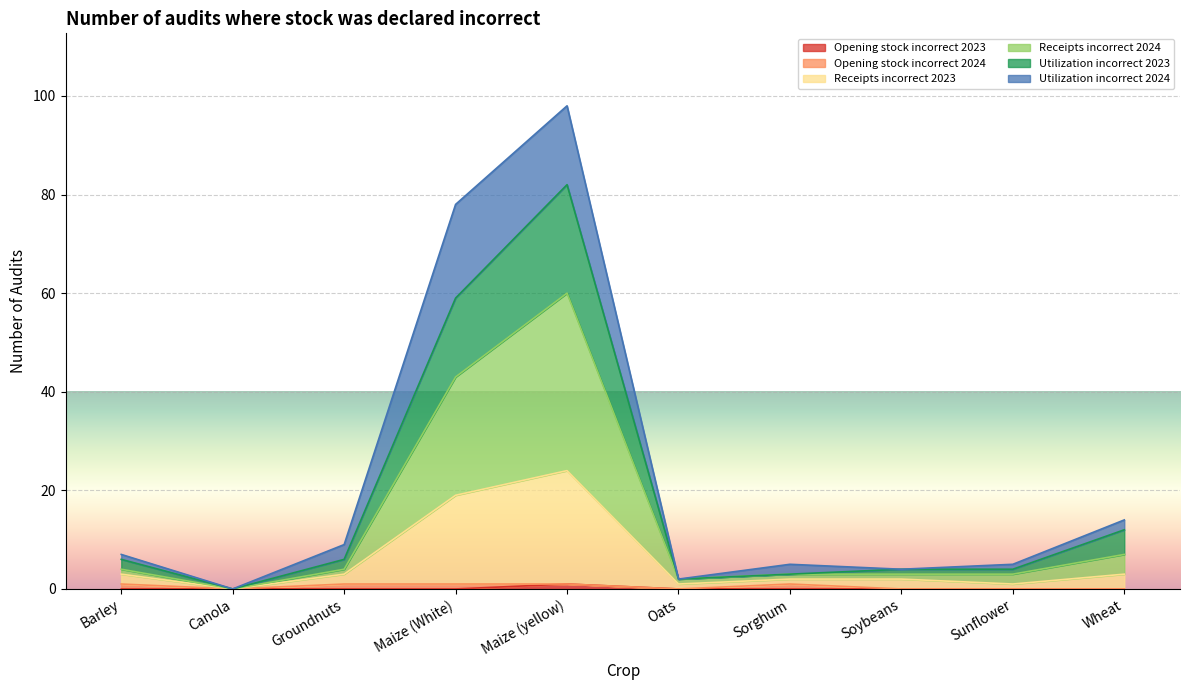

At which category is the sum across all series the highest?

Maize (yellow)